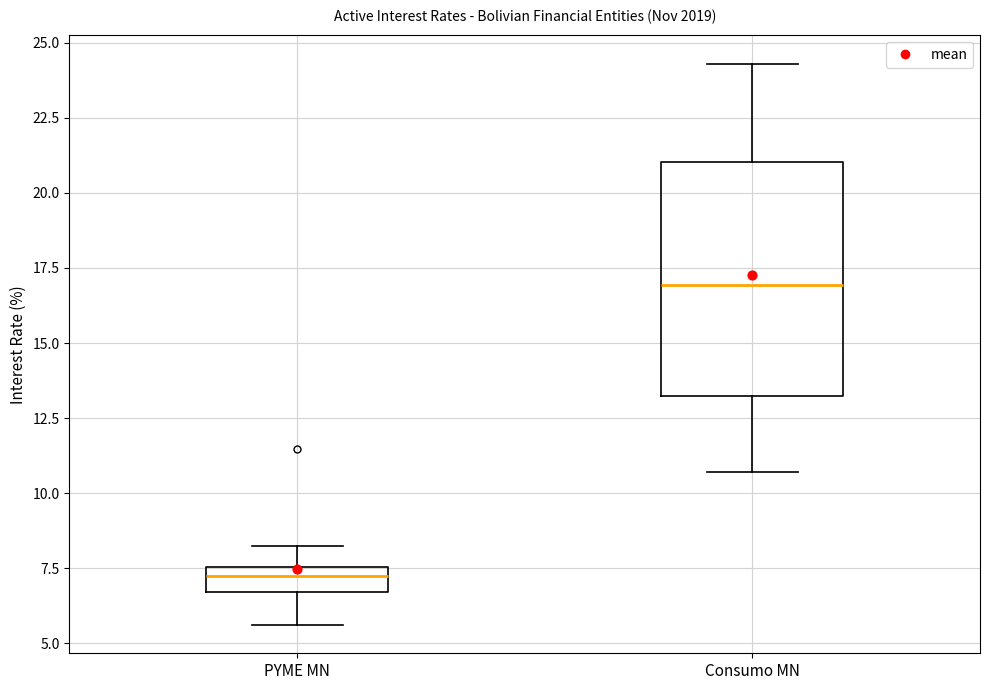

Comparing the boxes themselves (not the whiskers), which one is the tallest?

Consumo MN